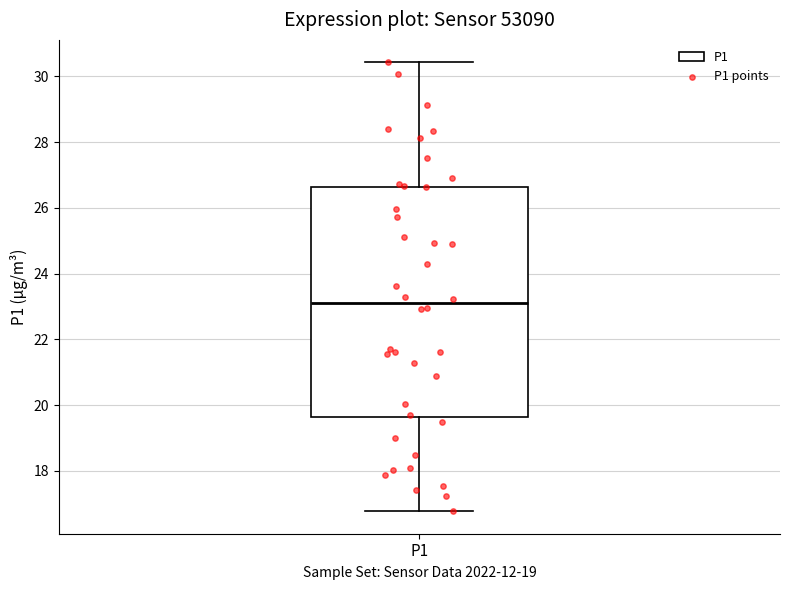

Where does the median line of the box for P1 sit on the y-axis? The values are not printed on the chart, so give them approximately, as read against the axis.

23.2